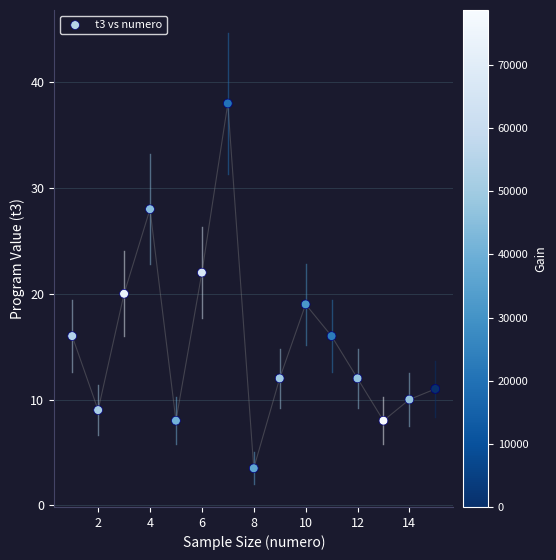

What is the range of X values (max minus min)?

14.0